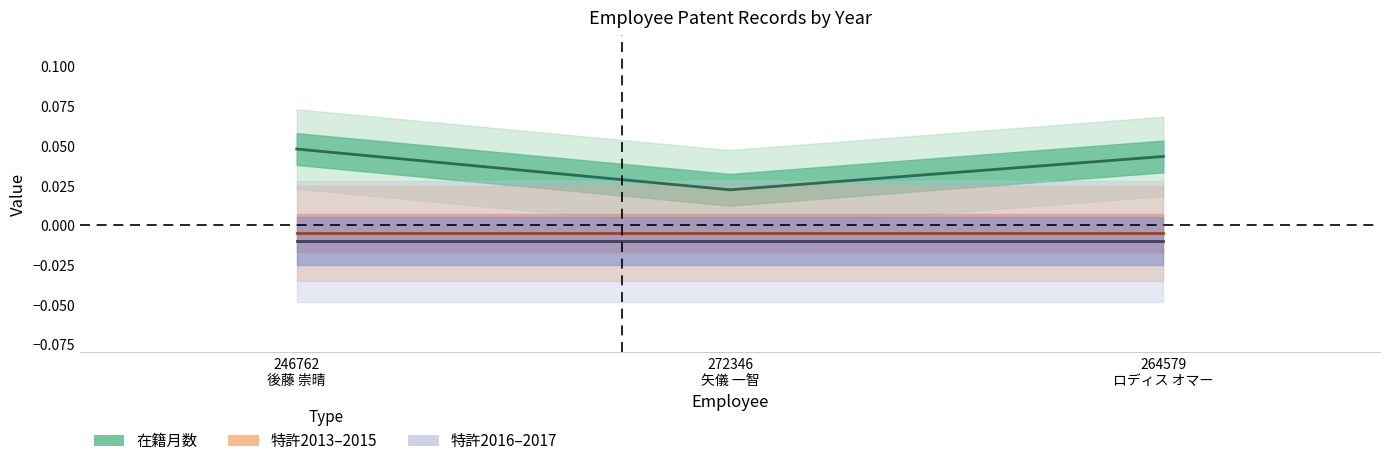

Does the chart display data point markers on the line(s)?

No